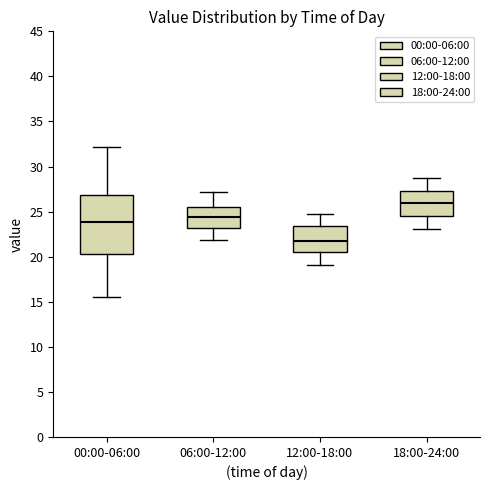

Which box has the lowest median line?

12:00-18:00